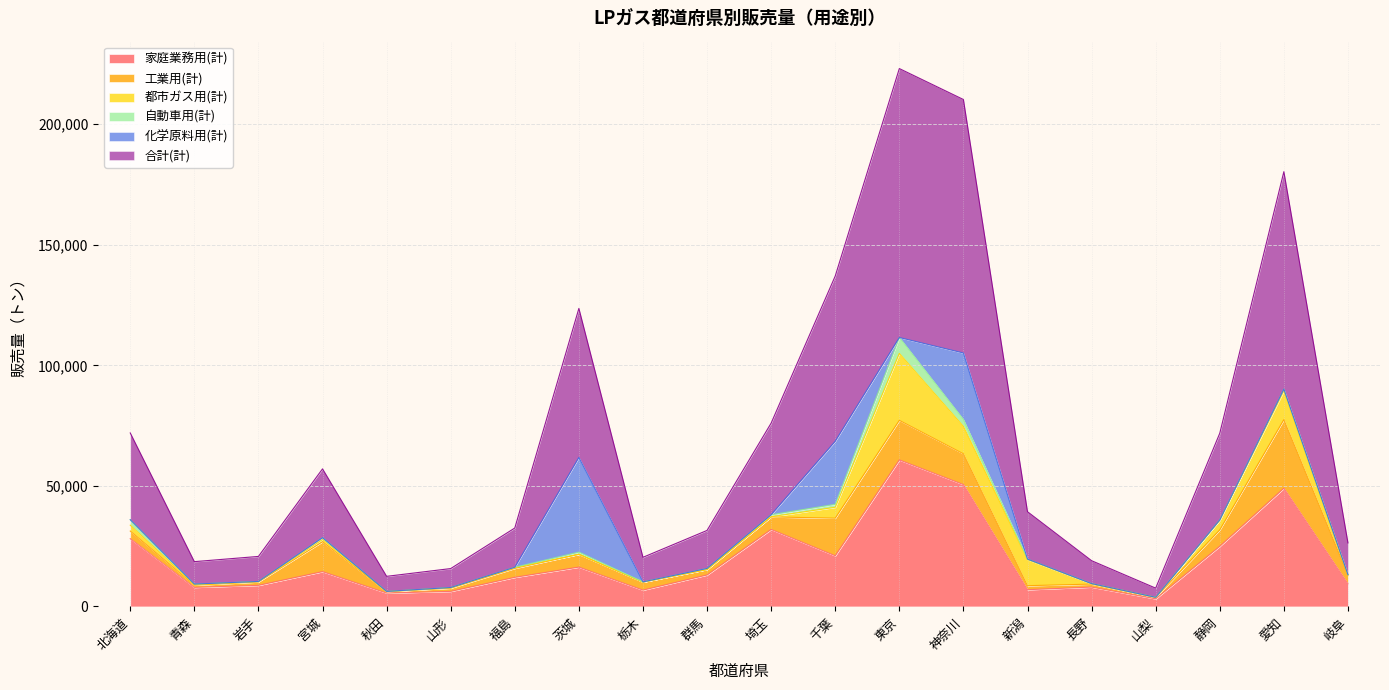

Which category has the highest value across all series?

東京